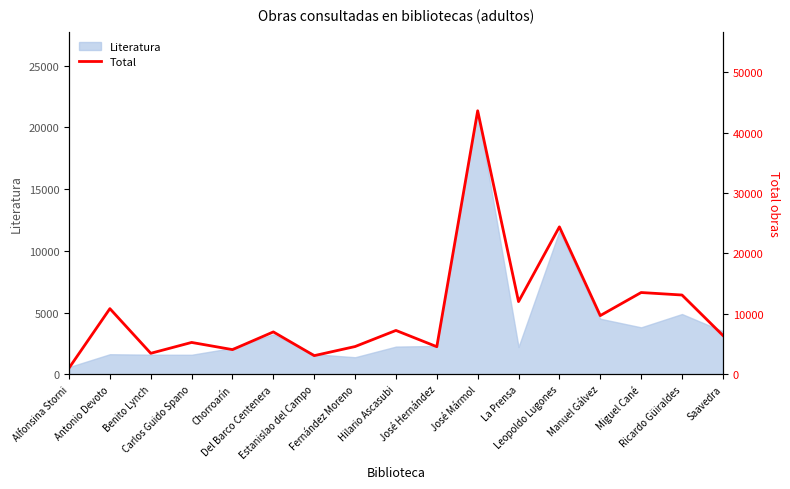

How many interior local peaks (higher than both neighbors) does the data have?

7